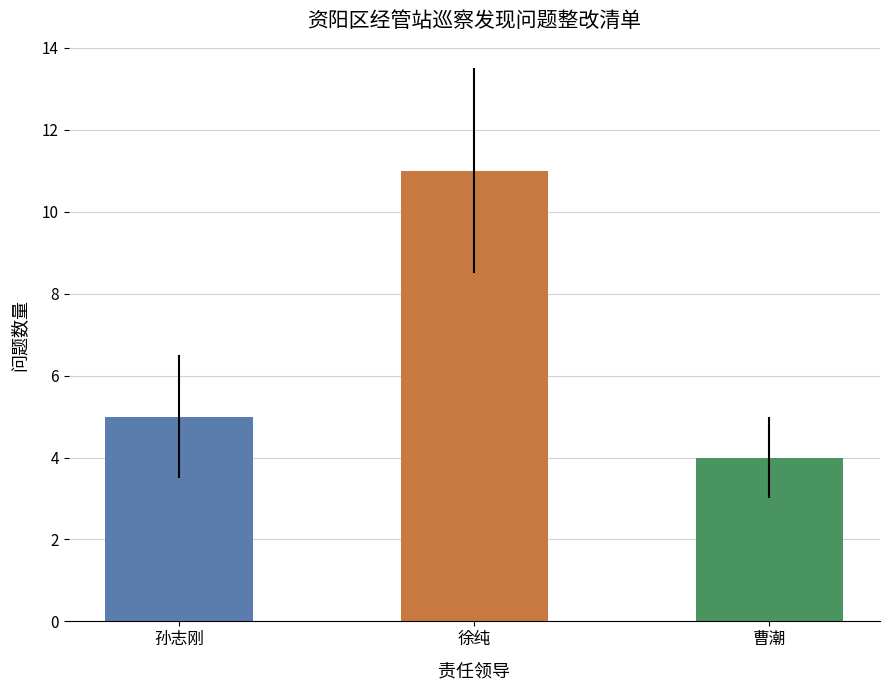

The chart shows a value of 4 at 曹潮. True or false?

True